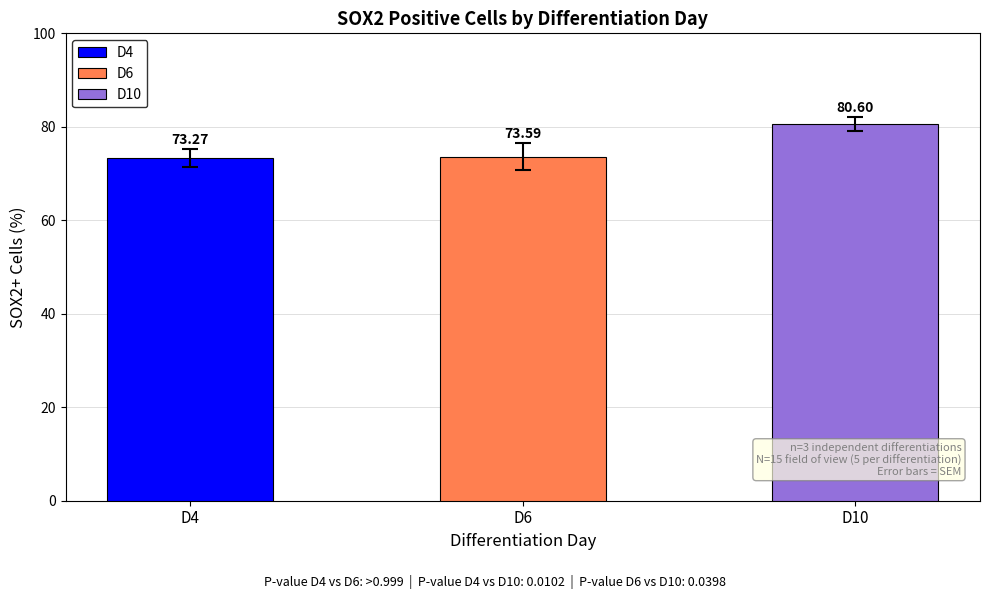

What are all the series names shown in the legend?

D4, D6, D10